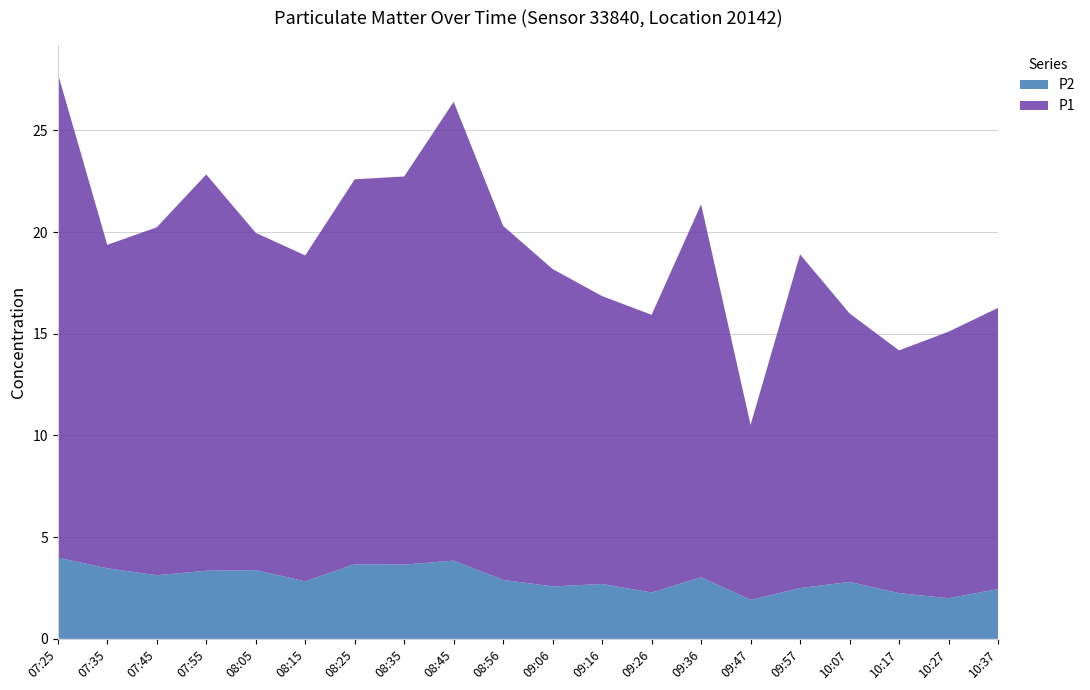

Reading right to left, what are all the values shown in this chart?

P1: 13.8	13.1	11.9	13.2	16.4	8.6	18.3	13.7	14.2	15.6	17.4	22.6	19.1	18.9	16.0	16.6	19.5	17.1	15.9	23.8
P2: 2.5	2.0	2.2	2.8	2.5	1.9	3.0	2.3	2.7	2.6	2.9	3.9	3.6	3.7	2.8	3.4	3.4	3.1	3.5	4.0